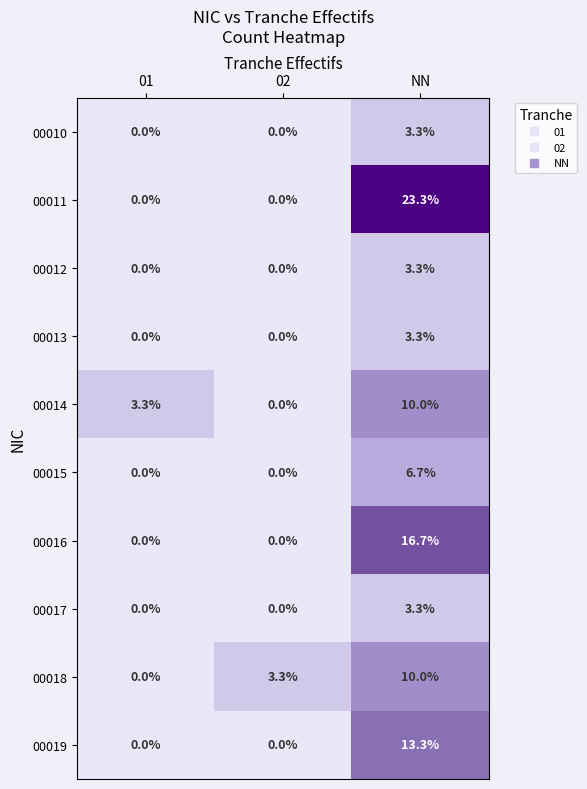

Which series has the largest total across all categories?

00011